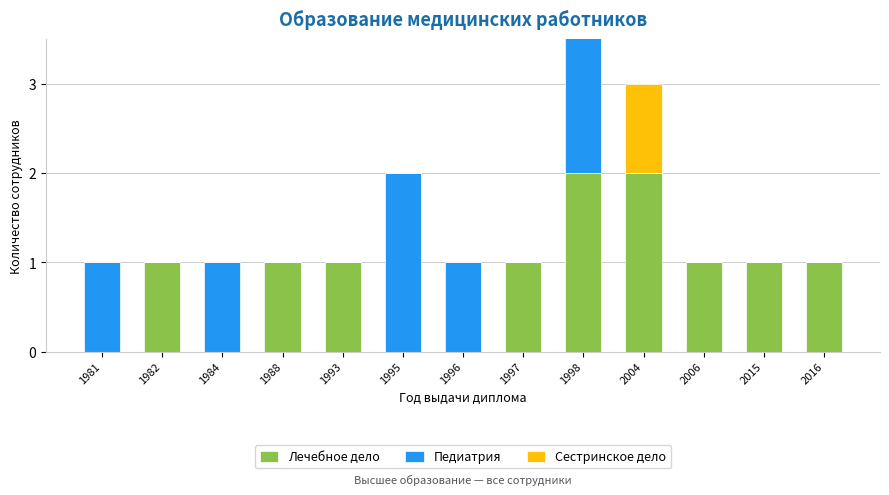

Count the number of data series in this chart.

3